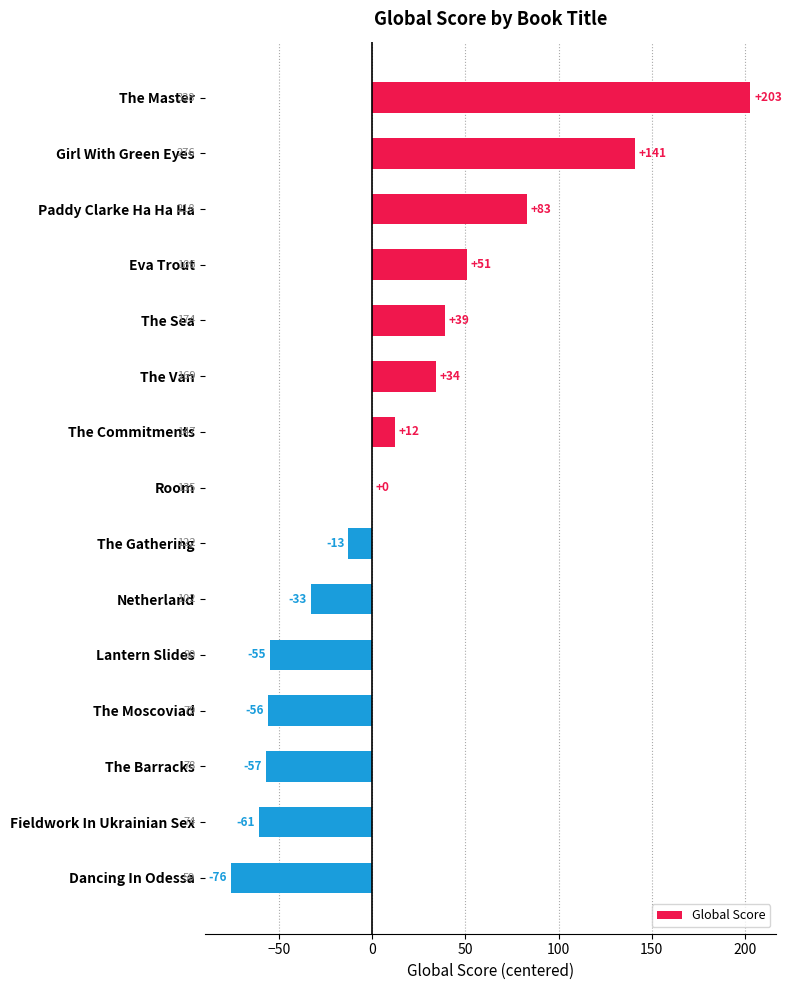

Reading bottom to top, what are all the values shown in this chart?

Dancing In Odessa=-76	Fieldwork In Ukrainian Sex=-61	The Barracks=-57	The Moscoviad=-56	Lantern Slides=-55	Netherland=-33	The Gathering=-13	Room=0	The Commitments=12	The Van=34	The Sea=39	Eva Trout=51	Paddy Clarke Ha Ha Ha=83	Girl With Green Eyes=141	The Master=203